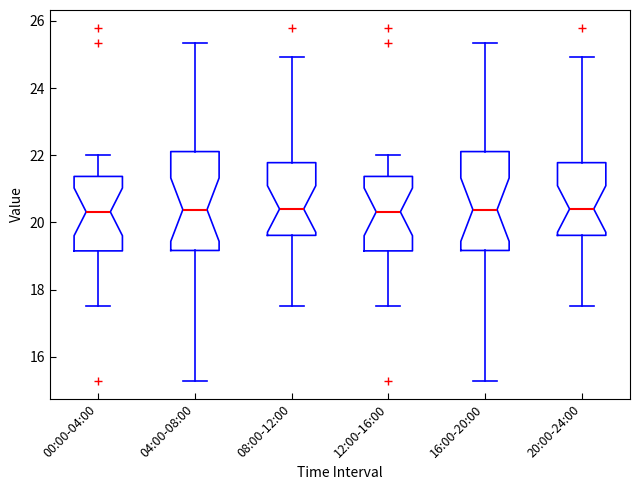

Reading left to right, read every box against the y-axis: the position of its median line, the range the box covers, and the ends of its whiskers. The values are not printed on the chart, so give them approximately, as read against the axis.

00:00-04:00: median 20.4, box 19.2 to 21.4, whiskers 17.6 to 22.0
04:00-08:00: median 20.4, box 19.2 to 22.2, whiskers 15.2 to 25.4
08:00-12:00: median 20.4, box 19.6 to 21.8, whiskers 17.6 to 25.0
12:00-16:00: median 20.4, box 19.2 to 21.4, whiskers 17.6 to 22.0
16:00-20:00: median 20.4, box 19.2 to 22.2, whiskers 15.2 to 25.4
20:00-24:00: median 20.4, box 19.6 to 21.8, whiskers 17.6 to 25.0